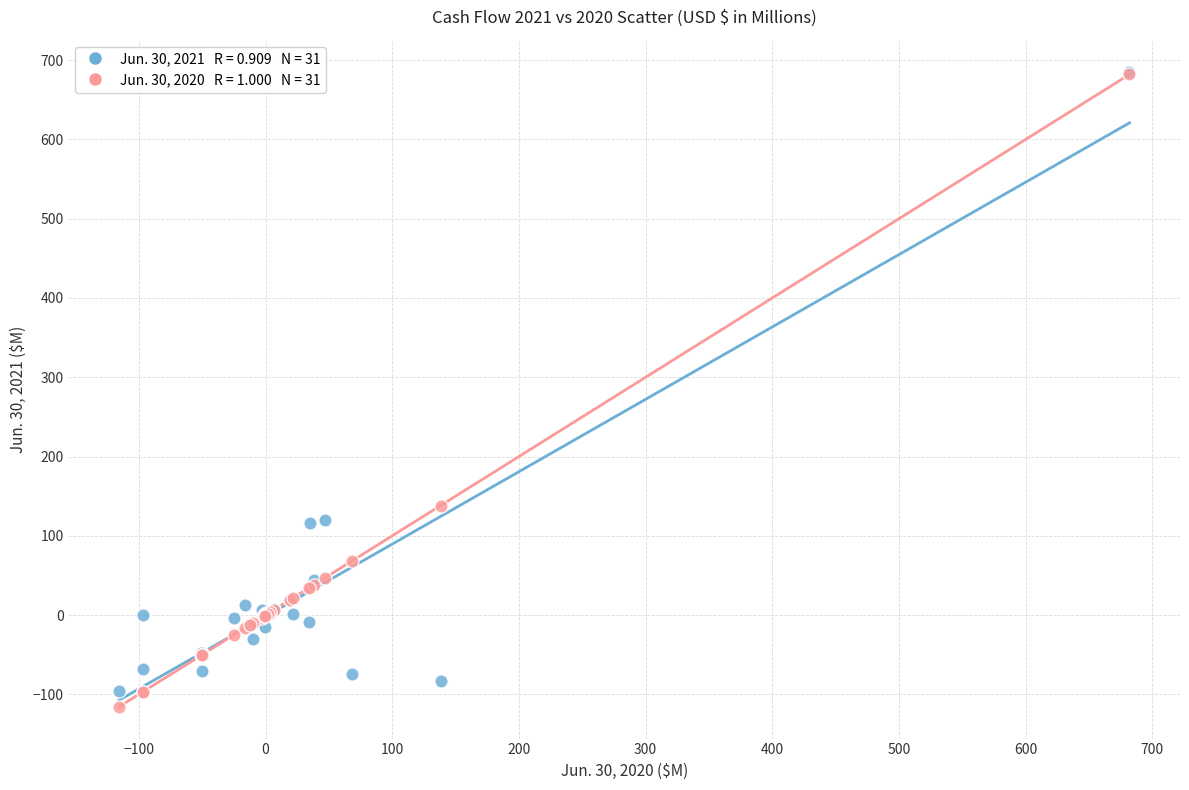

Across all series, what Y value is closest to 284?

138.2